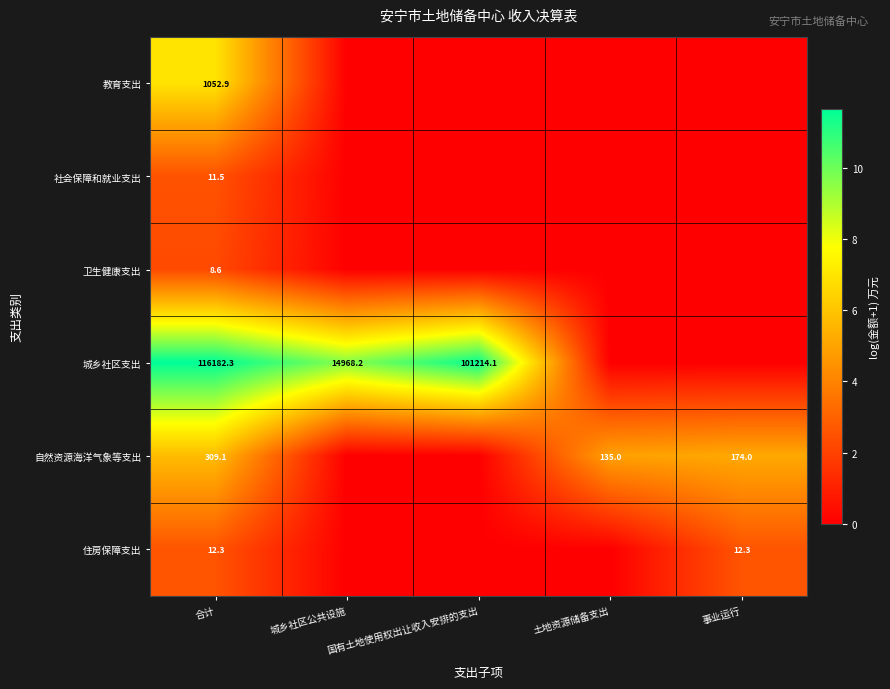

Is it true that 自然资源海洋气象等支出 equals 309.1 at 合计?

True